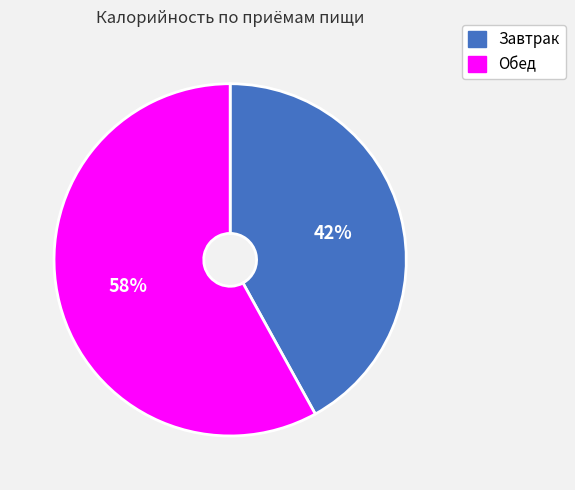

Is Завтрак the majority of the pie?

No